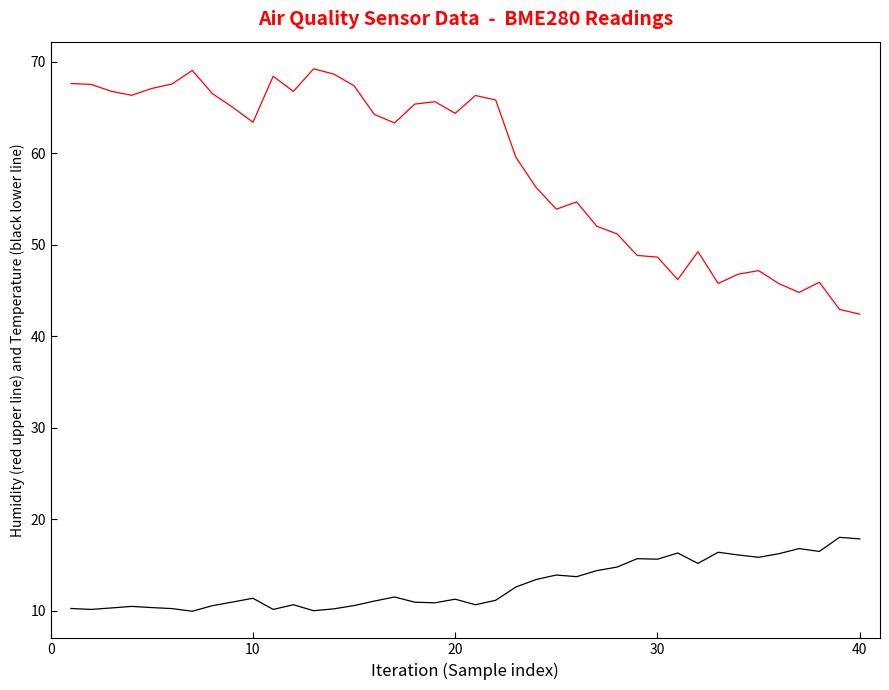

What is the minimum value shown in the chart?

9.9